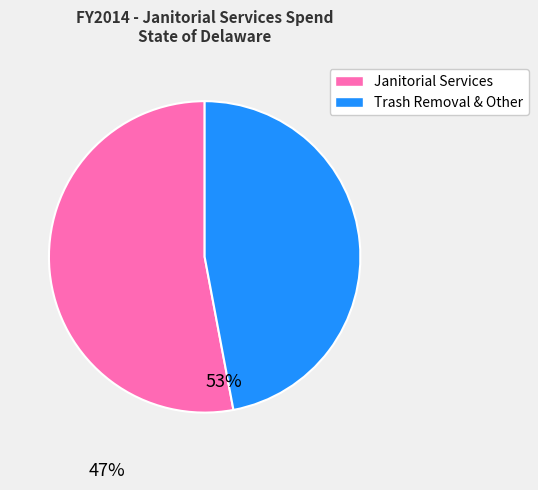

Is there a majority slice in this chart?

Yes